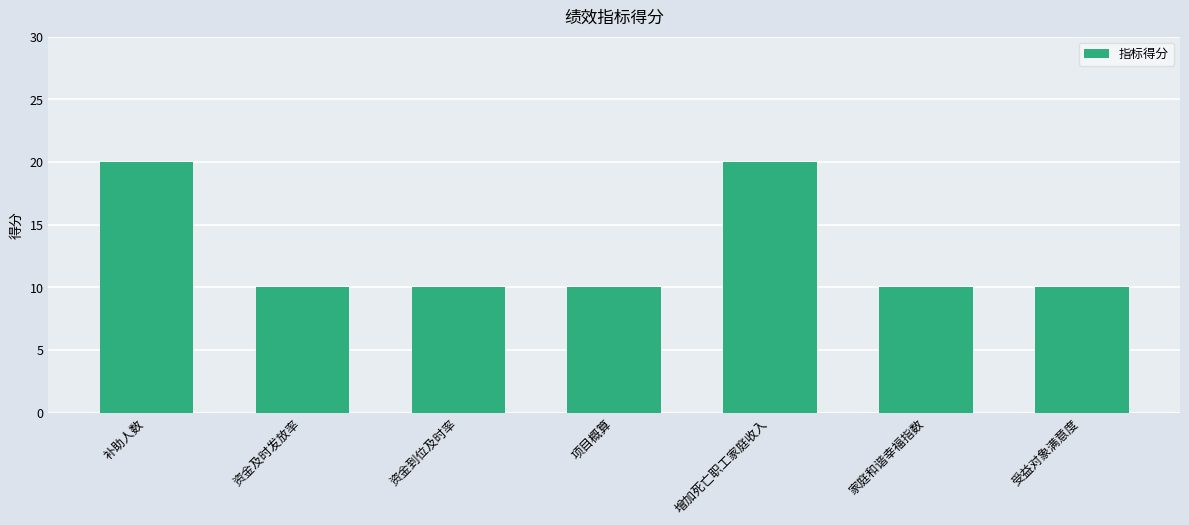

What is the maximum value shown in the chart?

20